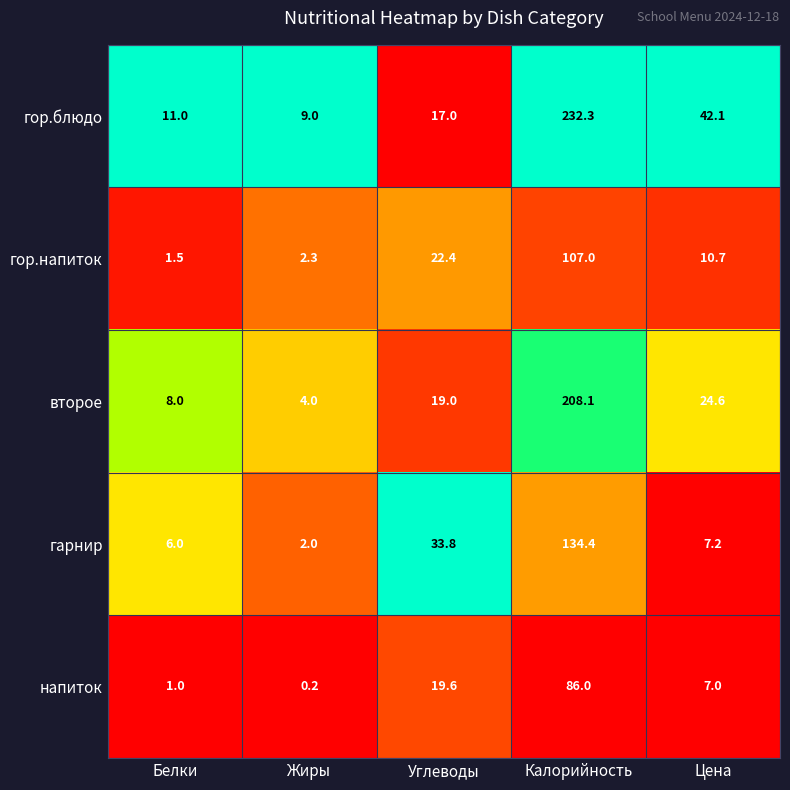

Is it true that второе equals 4.0 at Жиры?

True